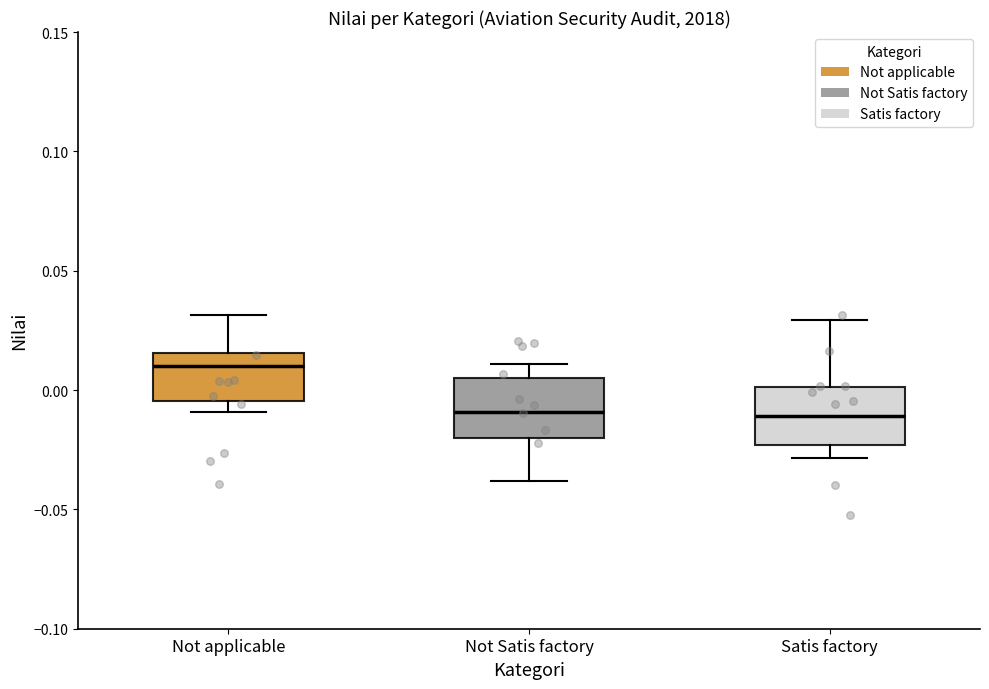

Reading left to right, transcribe this box plot: for each box, give where its median line is, the range the box spans, and where its two whiskers end, as read against the y-axis. The values are not printed on the chart, so give them approximately, as read against the axis.

Not applicable: median 0.010, box -0.005 to 0.015, whiskers -0.010 to 0.030
Not Satis factory: median -0.010, box -0.020 to 0.005, whiskers -0.040 to 0.010
Satis factory: median -0.010, box -0.025 to 0.000, whiskers -0.030 to 0.030